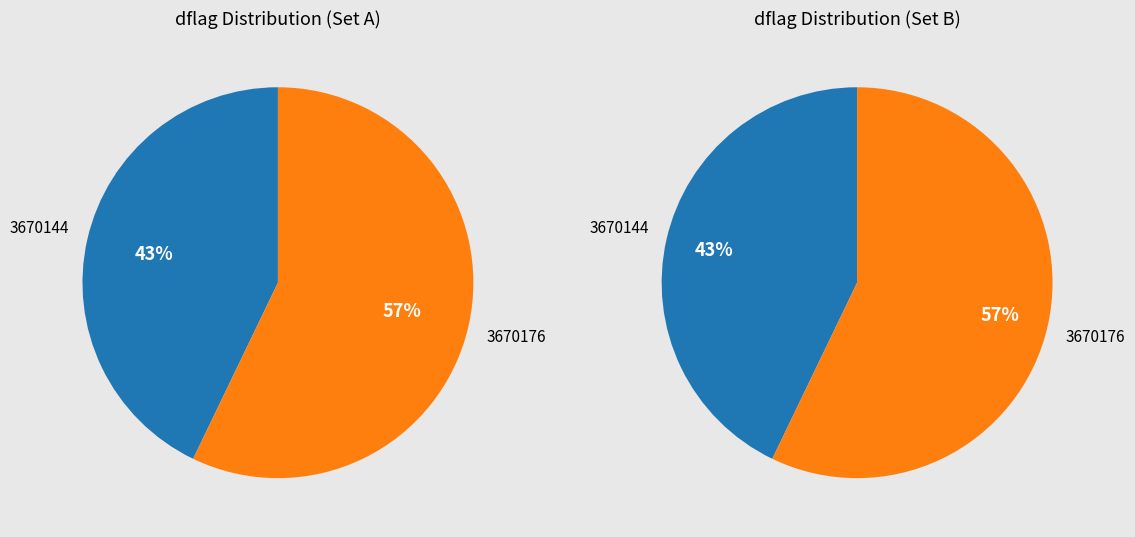

Which has a higher value, 3670144 or 3670176?

3670176